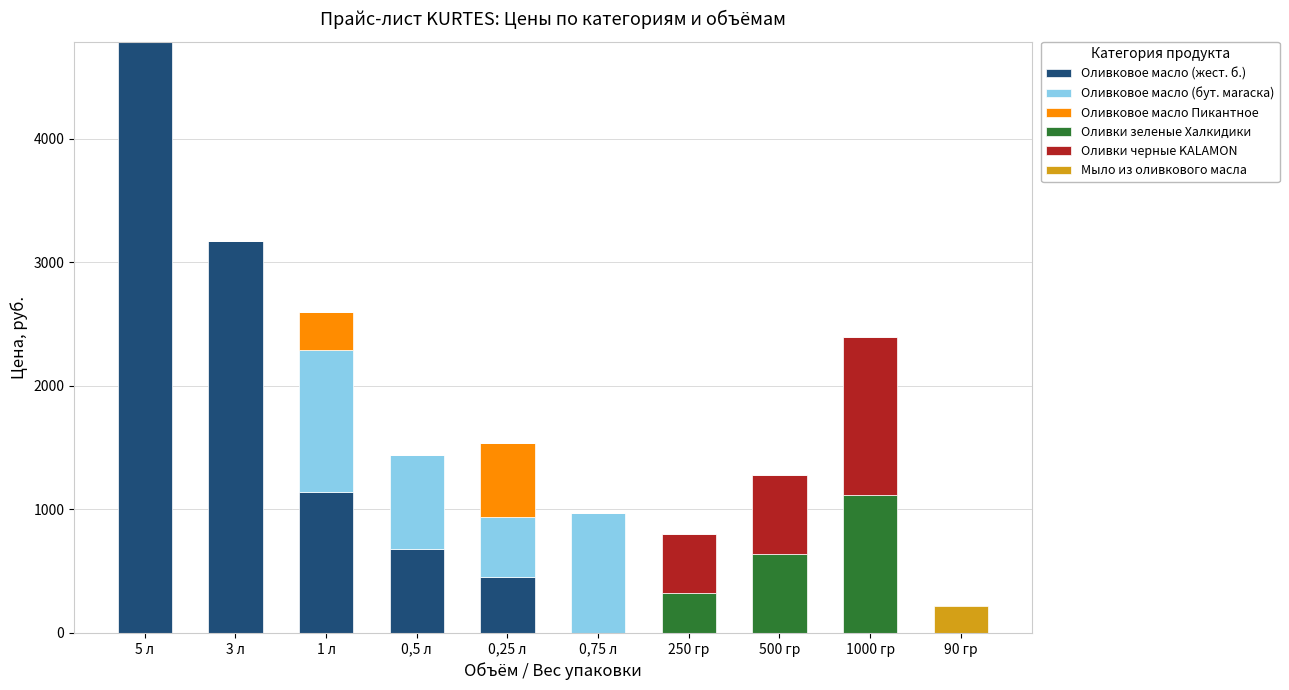

At which label does Оливковое масло (жест. б.) reach its peak?

5 л